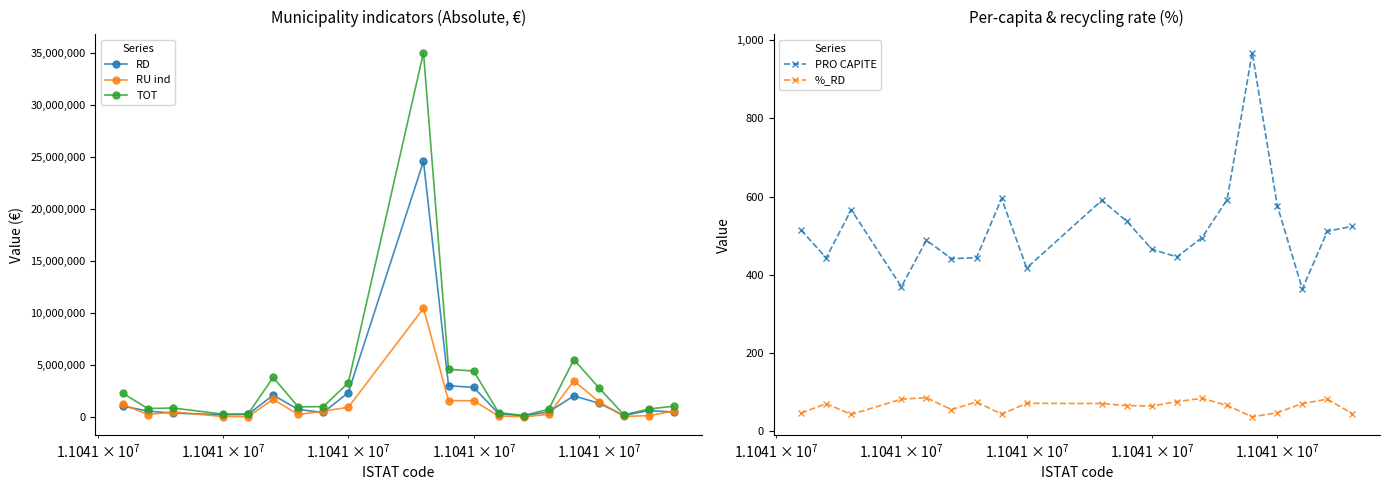

True or false: RU ind has more than 0 points higher than both neighbors.

True